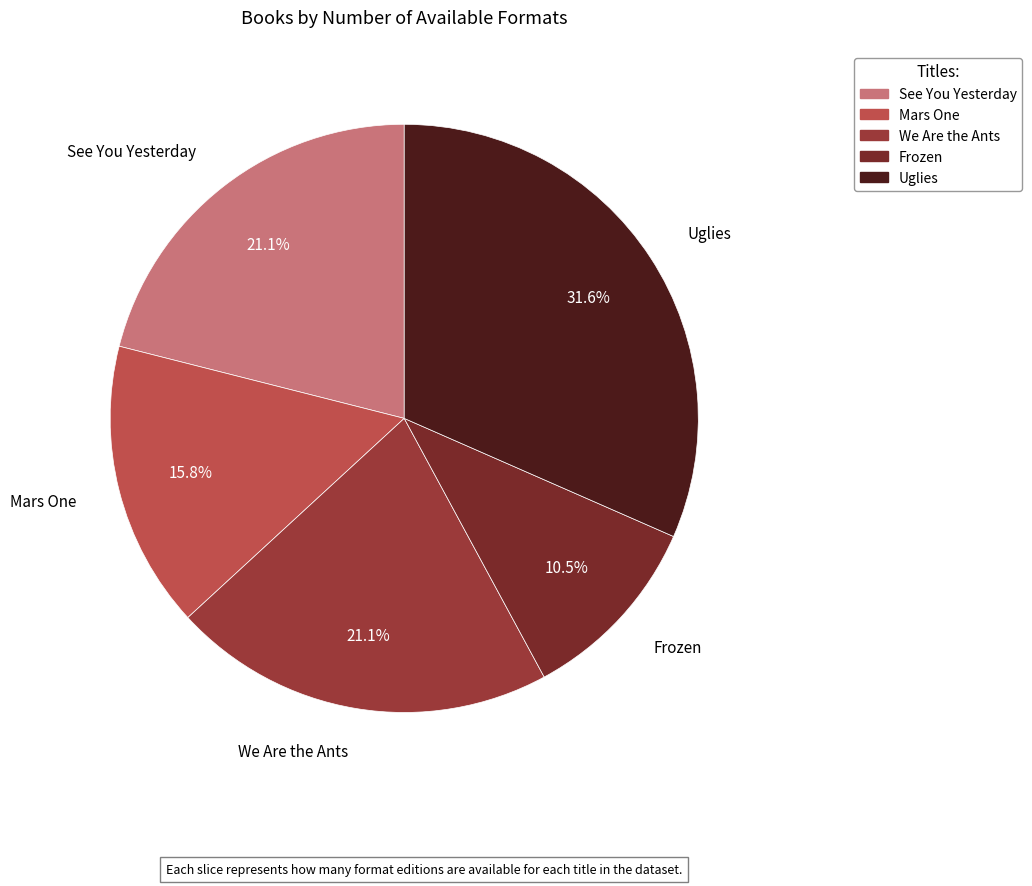

To the nearest percent, what is the combined percentage of We Are the Ants and Frozen?

32%